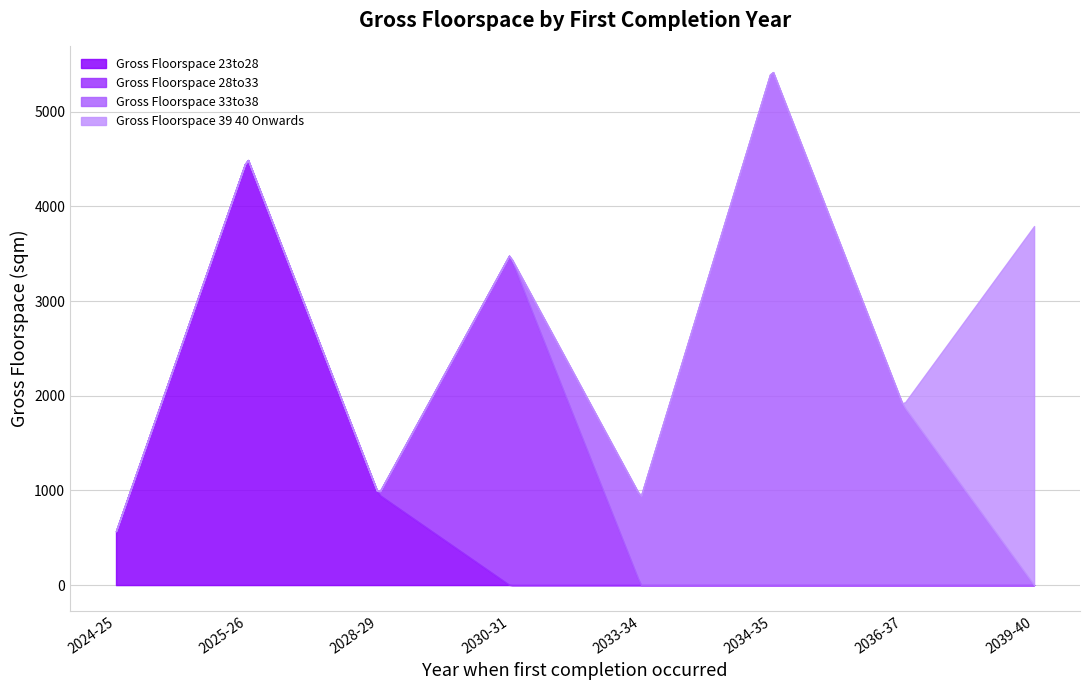

At which category does the chart reach its peak across all series?

2034-35